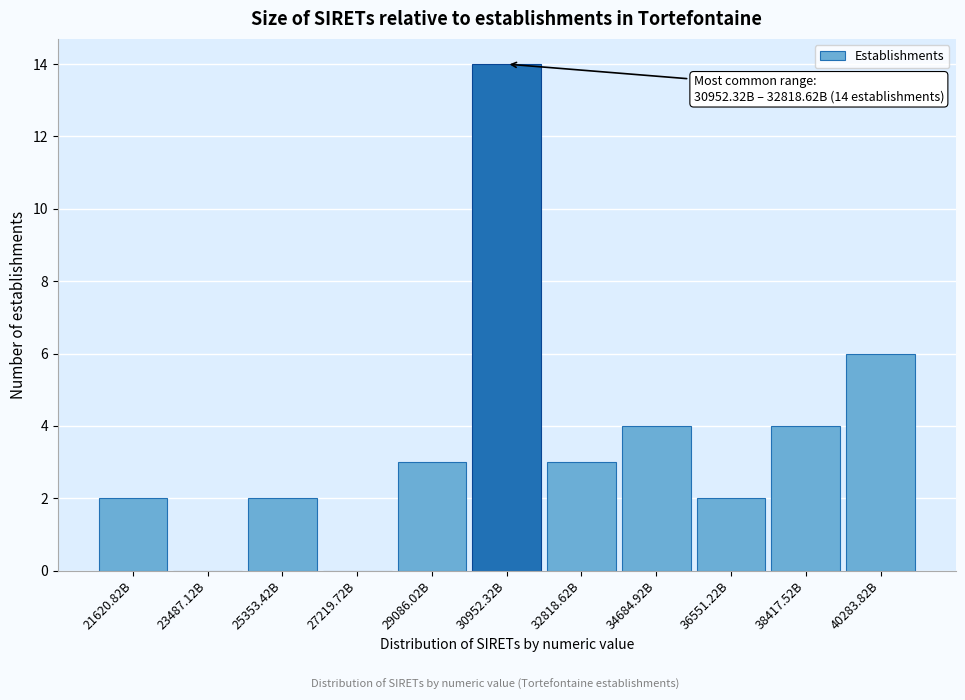

Reading left to right, what are all the values shown in this chart?

21620.82B=2	23487.12B=0	25353.42B=2	27219.72B=0	29086.02B=3	30952.32B=14	32818.62B=3	34684.92B=4	36551.22B=2	38417.52B=4	40283.82B=6